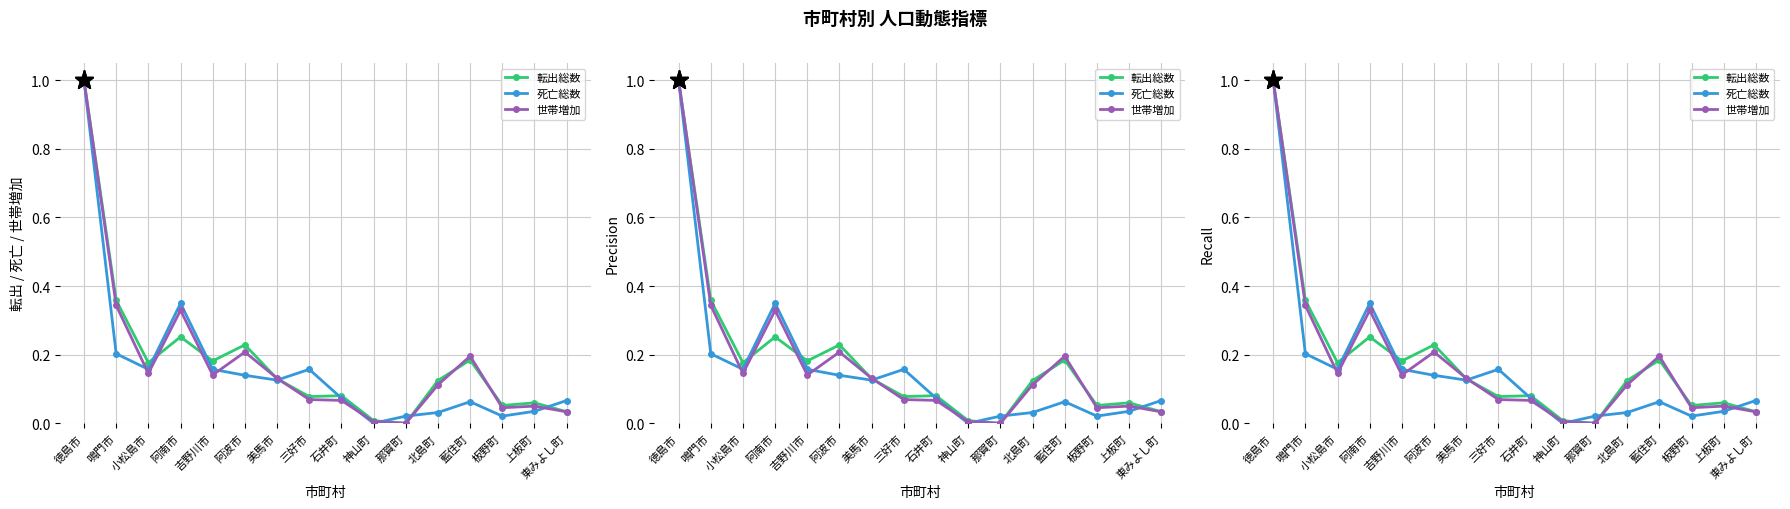

Does the chart have visible grid lines?

Yes